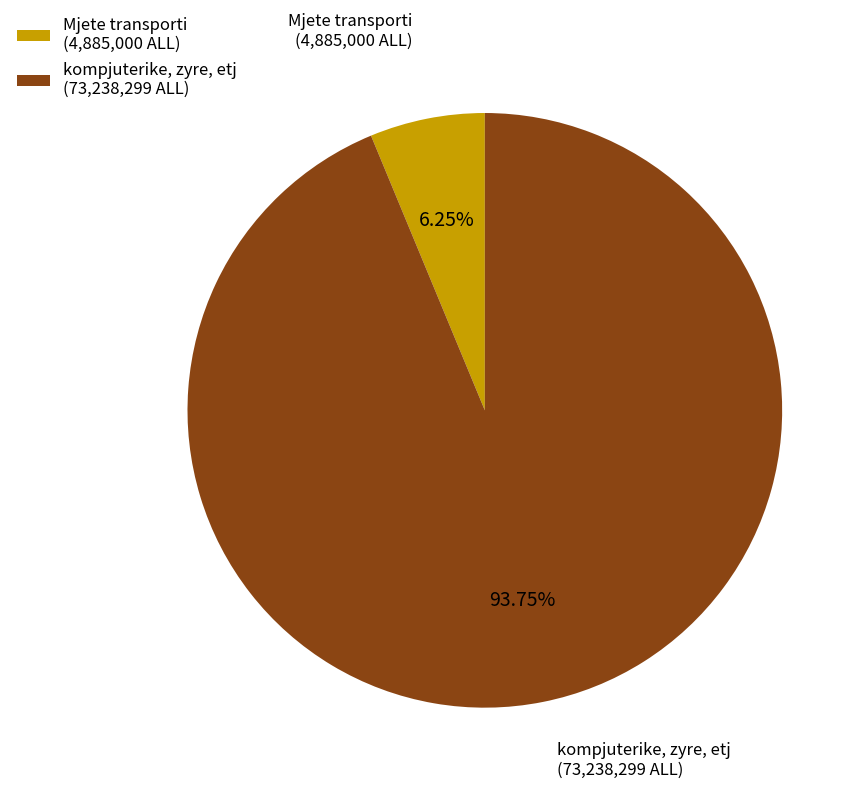

Do Mjete transporti (4,885,000 ALL) and kompjuterike, zyre, etj (73,238,299 ALL) together represent more than half of the pie?

Yes